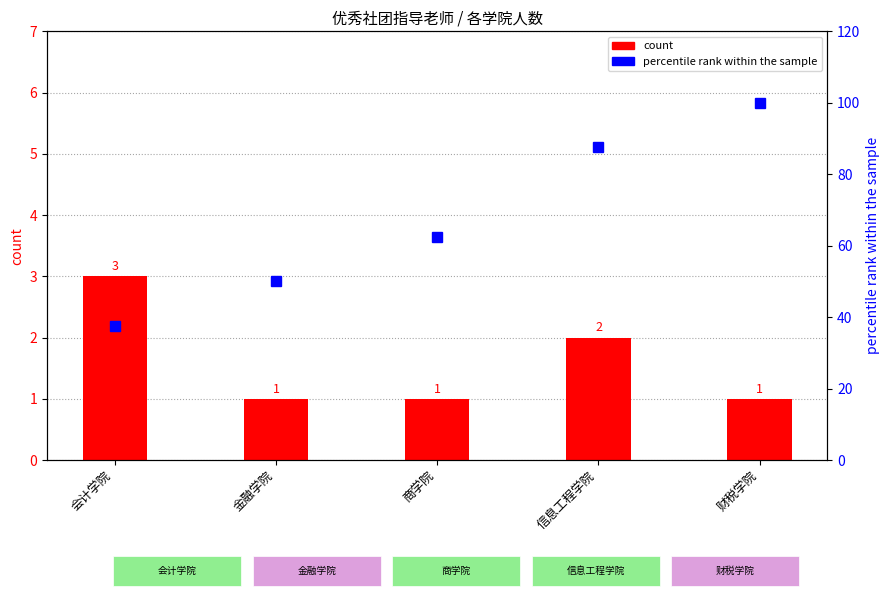

Where does the percentile rank within the sample series first go above 62?

商学院